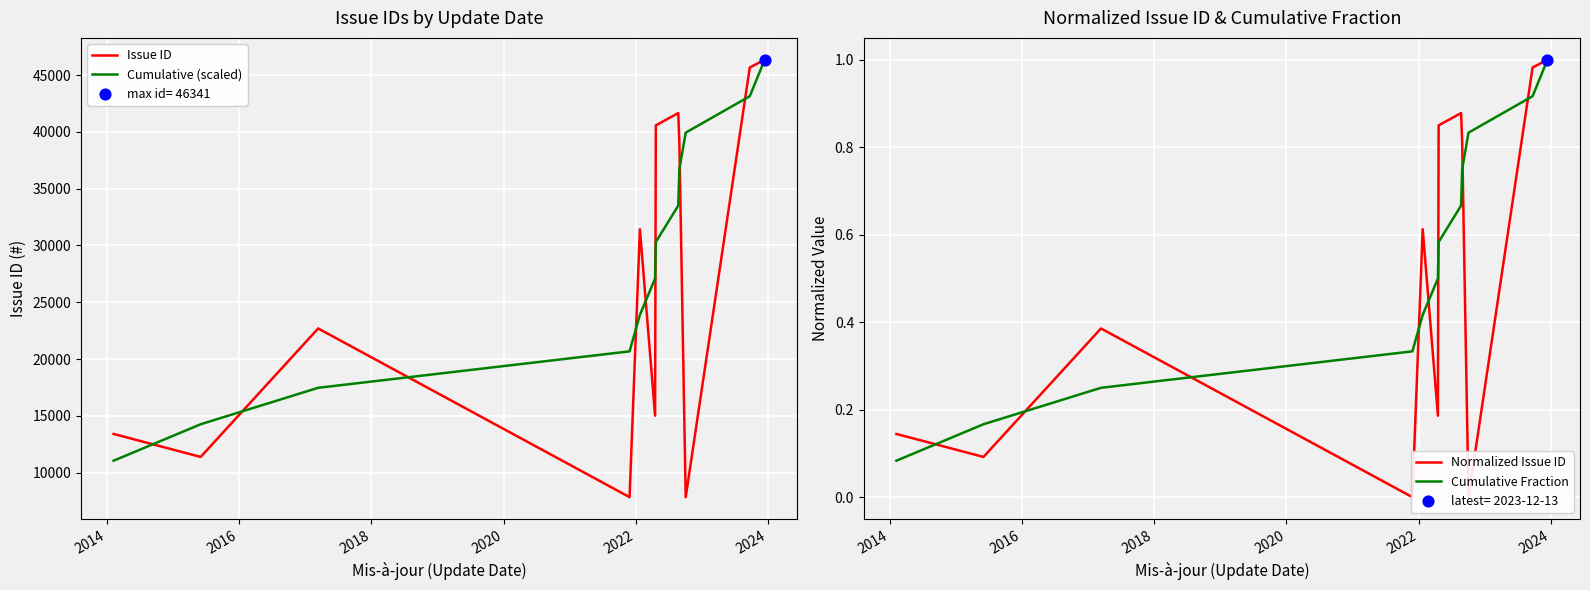

At how many categories does at least one series exceed 18881?

10